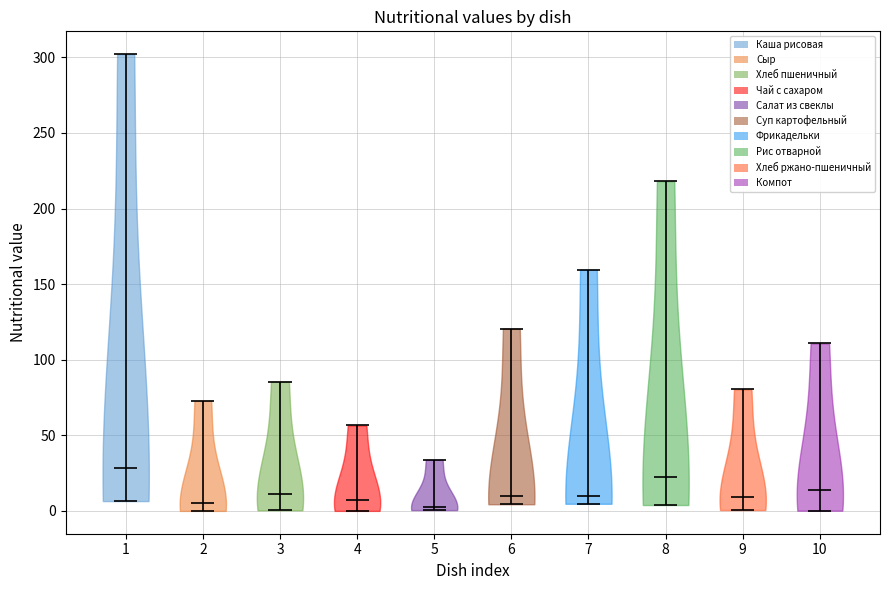

Reading left to right, read every violin against the y-axis: where its median line is, and the lowest and highest points it reaches. The values are not printed on the chart, so give them approximately, as read against the axis.

1: median line 30, lowest point 5, highest point 300
2: median line 5, lowest point 0, highest point 75
3: median line 10, lowest point 0, highest point 85
4: median line 5, lowest point 0, highest point 55
5: median line 5, lowest point 0, highest point 35
6: median line 10, lowest point 5, highest point 120
7: median line 10, lowest point 5, highest point 160
8: median line 20, lowest point 5, highest point 220
9: median line 10, lowest point 0, highest point 80
10: median line 15, lowest point 0, highest point 110